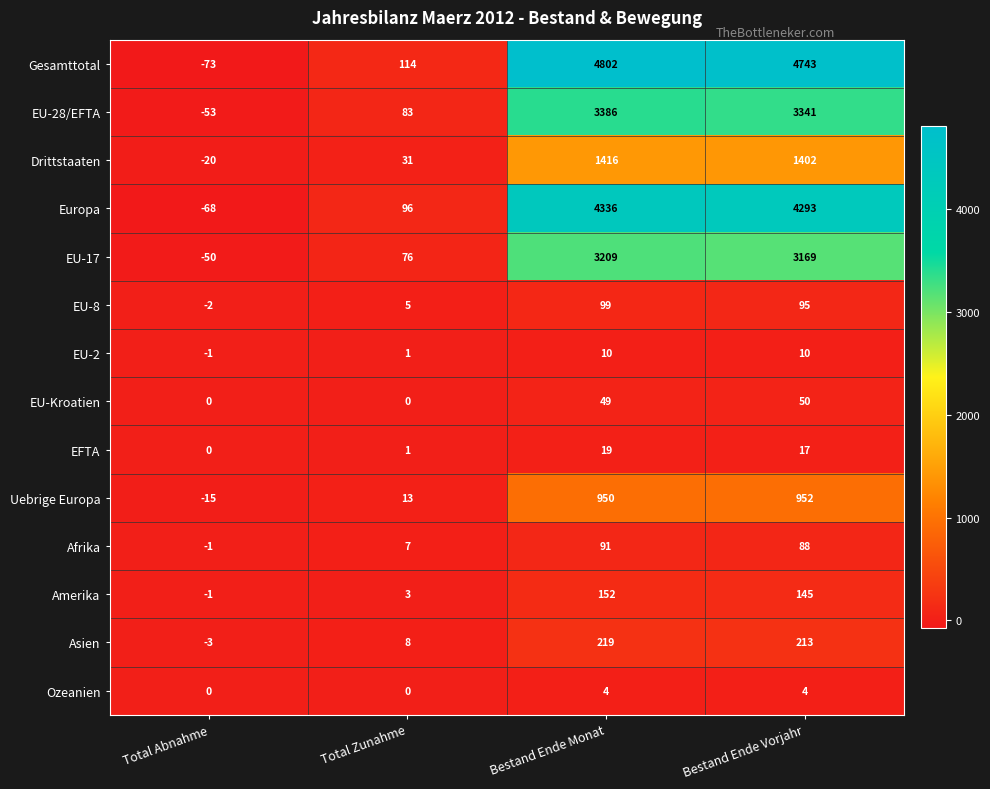

True or false: Gesamttotal has a value of 4802 at Bestand Ende Monat.

True